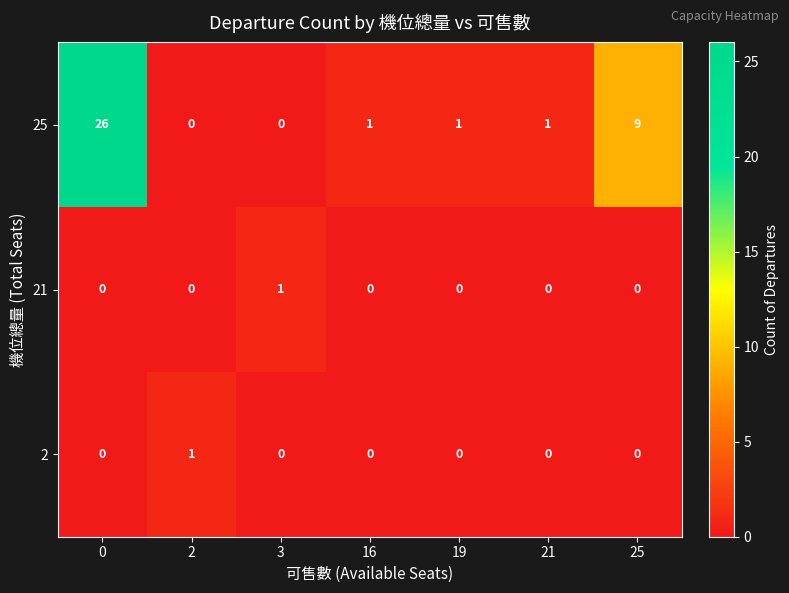

At which label is 25 closest to 13?

25